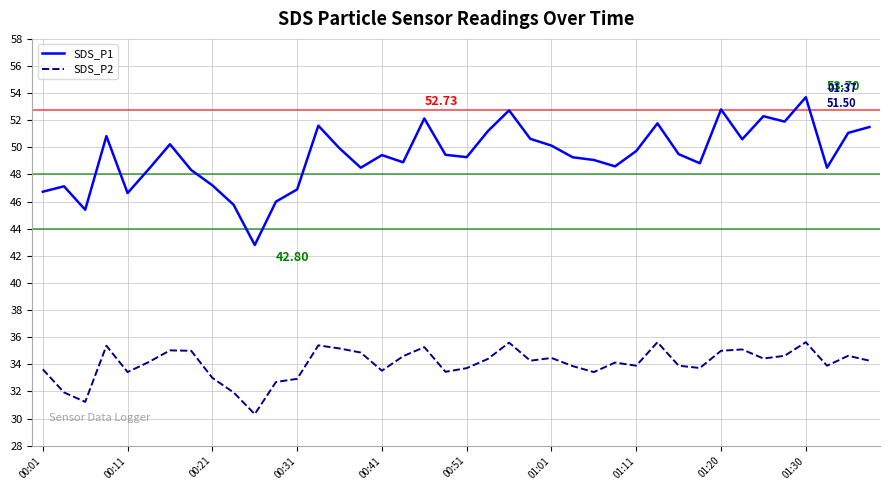

What are all the series names shown in the legend?

SDS_P1, SDS_P2